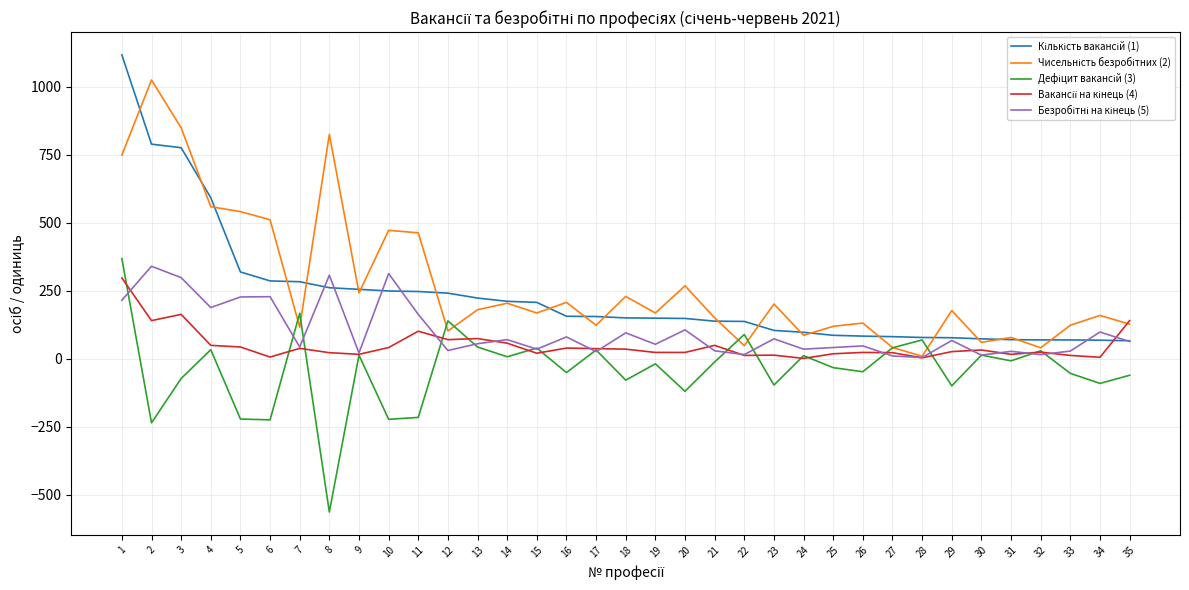

What is the maximum value shown in the chart?

1117